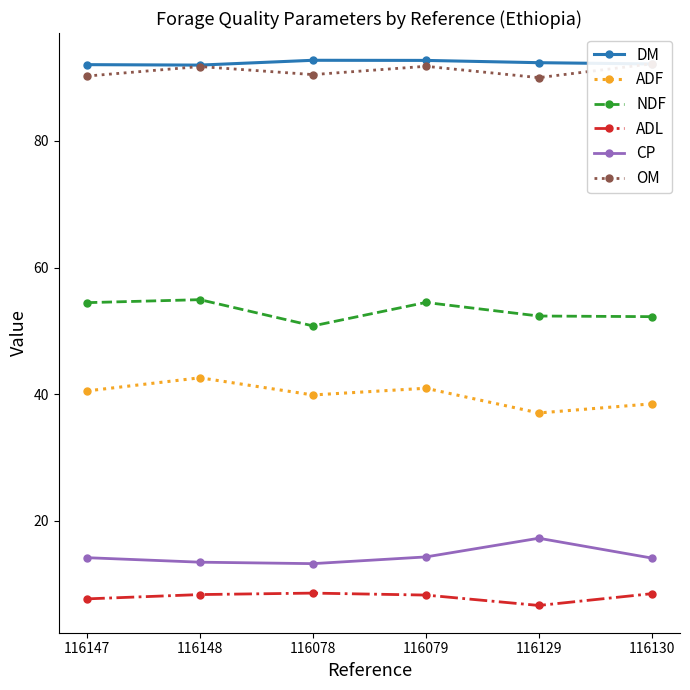

Does the chart display data point markers on the line(s)?

Yes